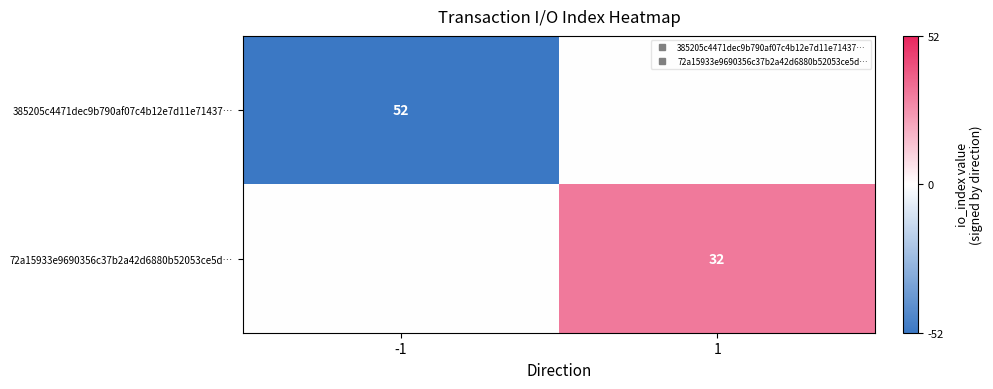

The 385205c4471dec9b790af07c4b12e7d11e71437… series shows -52 at -1. True or false?

True